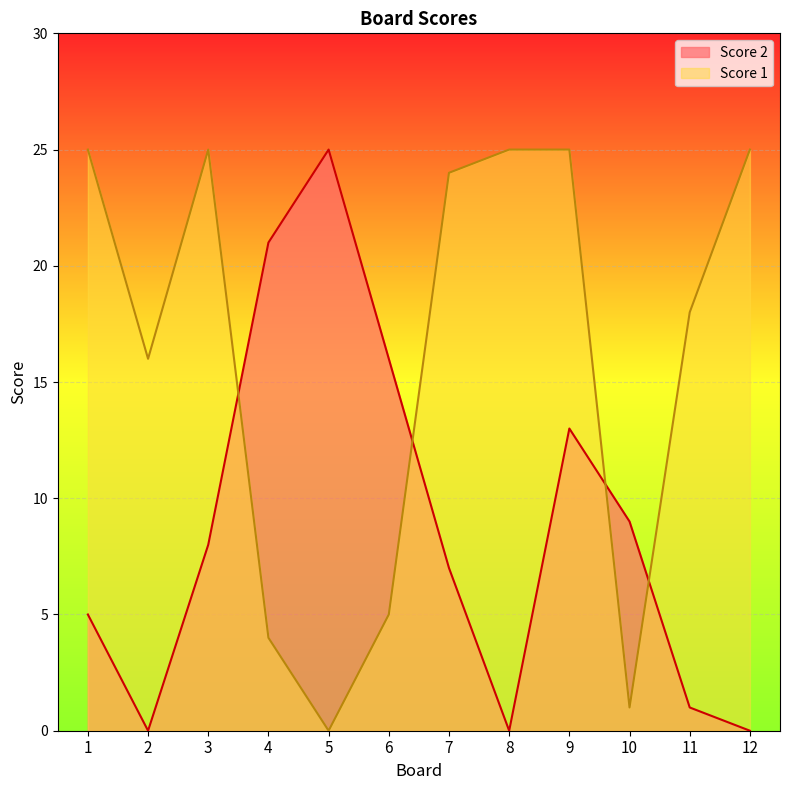

How many data points in Score 2 are above 8?

5